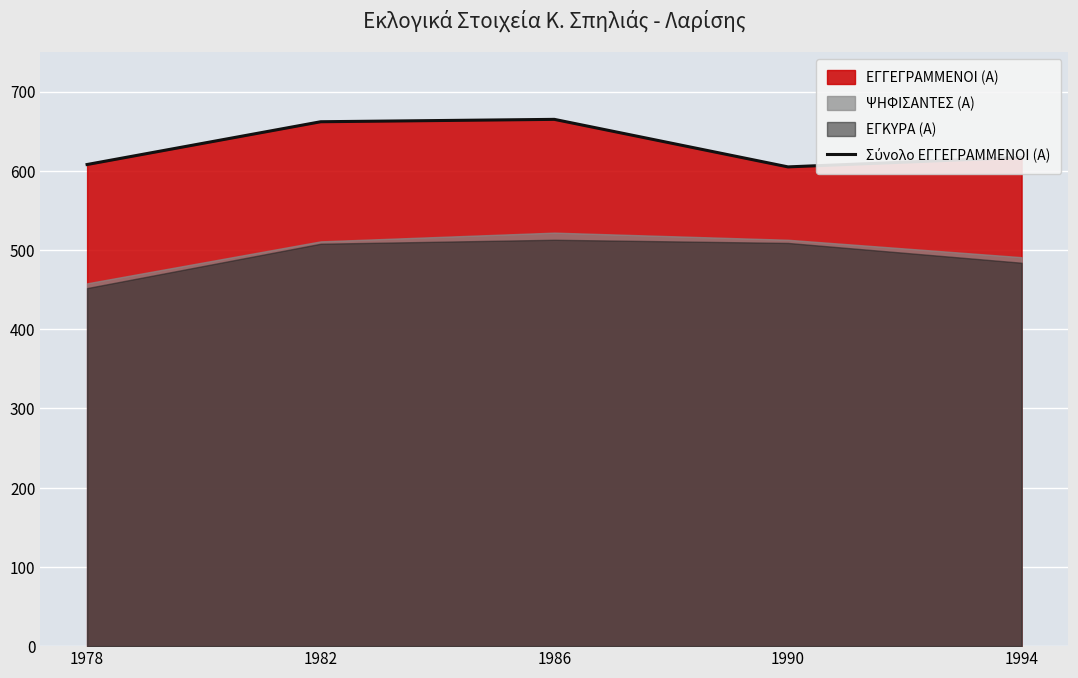

Reading right to left, extract all data points from this chart.

1994=617	1990=605	1986=665	1982=662	1978=608